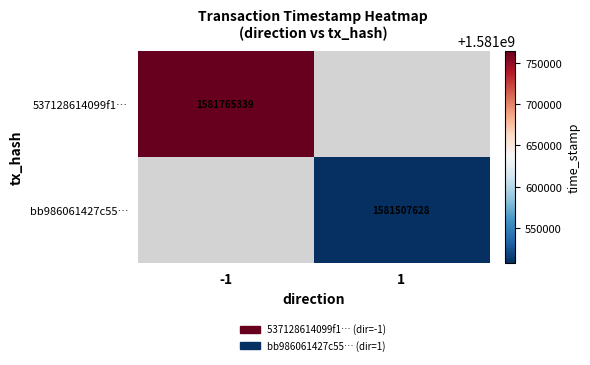

What is the greatest value displayed?

1581765339.0